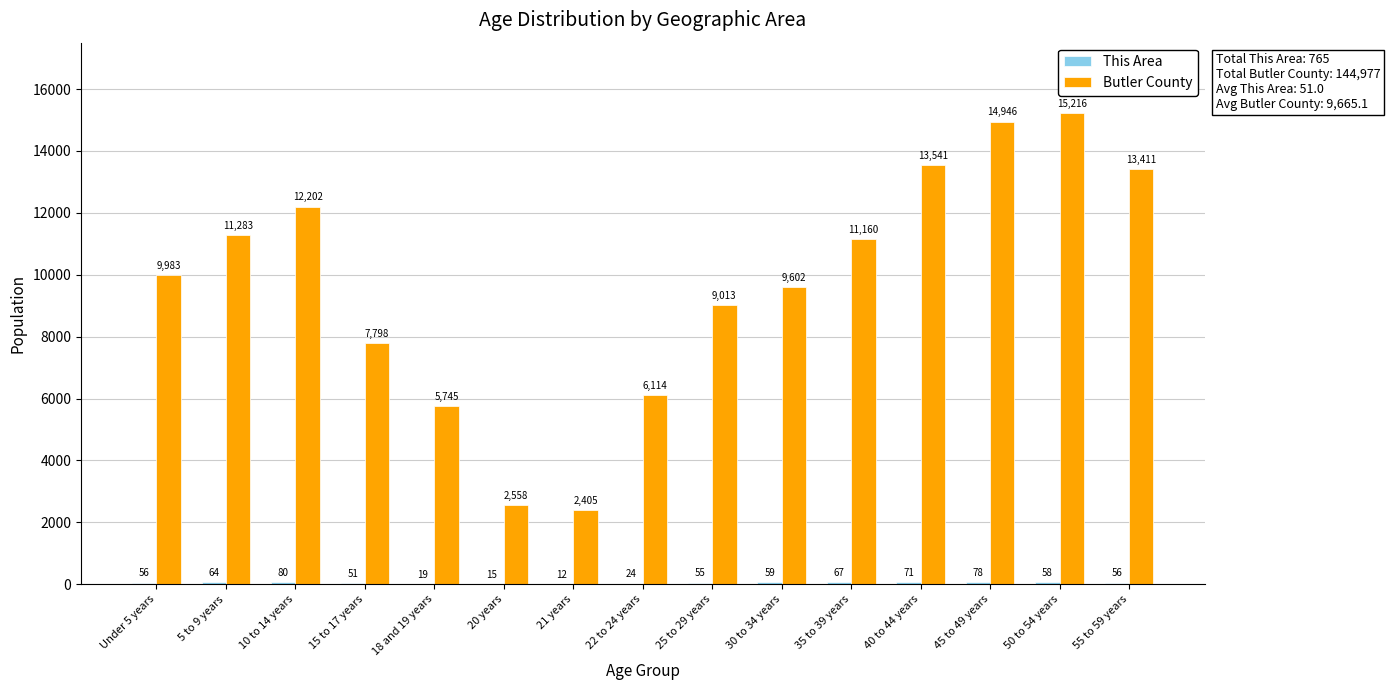

Which series changed the most between 5 to 9 years and 40 to 44 years?

Butler County